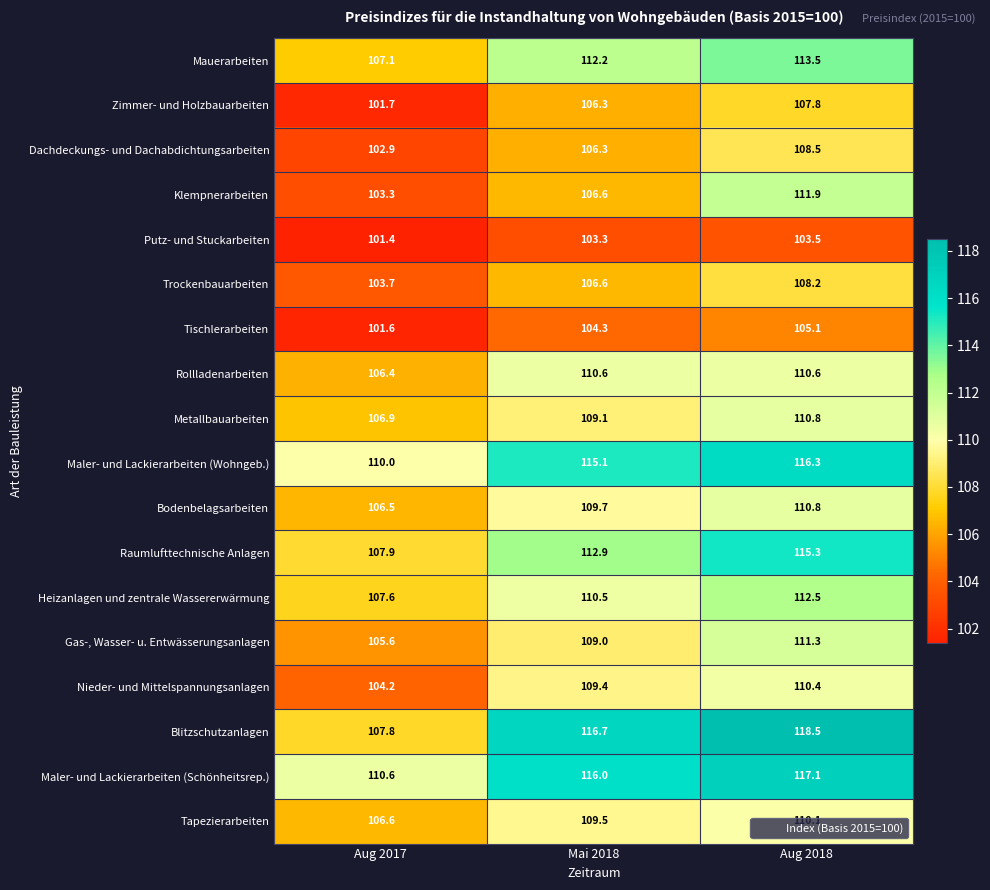

How many distinct data groups are displayed?

18